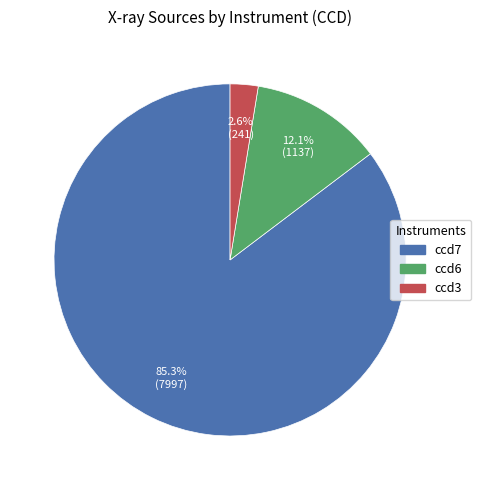

What is the smallest slice in the pie chart?

ccd3